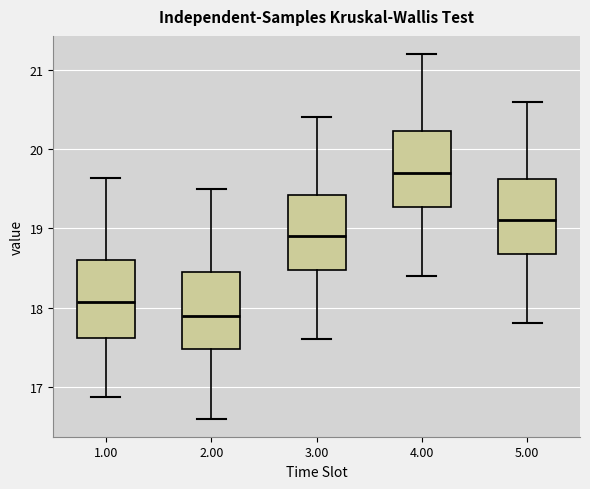

Reading left to right, read every box against the y-axis: the position of its median line, the range the box covers, and the ends of its whiskers. The values are not printed on the chart, so give them approximately, as read against the axis.

1.00: median 18.1, box 17.6 to 18.6, whiskers 16.9 to 19.6
2.00: median 17.9, box 17.5 to 18.5, whiskers 16.6 to 19.5
3.00: median 18.9, box 18.5 to 19.4, whiskers 17.6 to 20.4
4.00: median 19.7, box 19.3 to 20.2, whiskers 18.4 to 21.2
5.00: median 19.1, box 18.7 to 19.6, whiskers 17.8 to 20.6